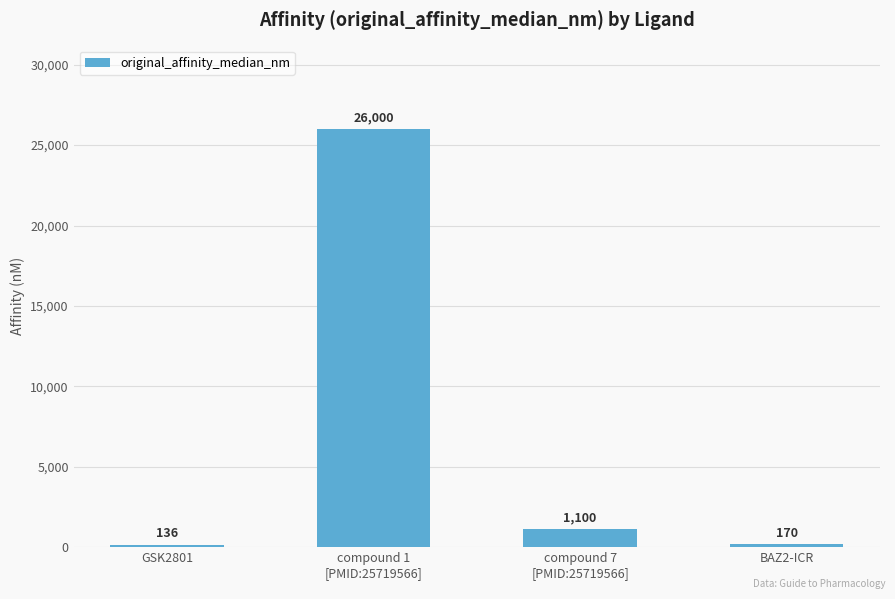

What is the value of the 1st bar from the left?

136